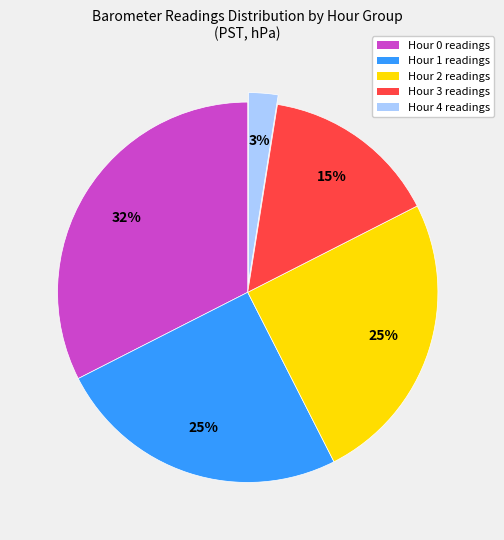

Between Hour 3 readings and Hour 4 readings, which is larger?

Hour 3 readings